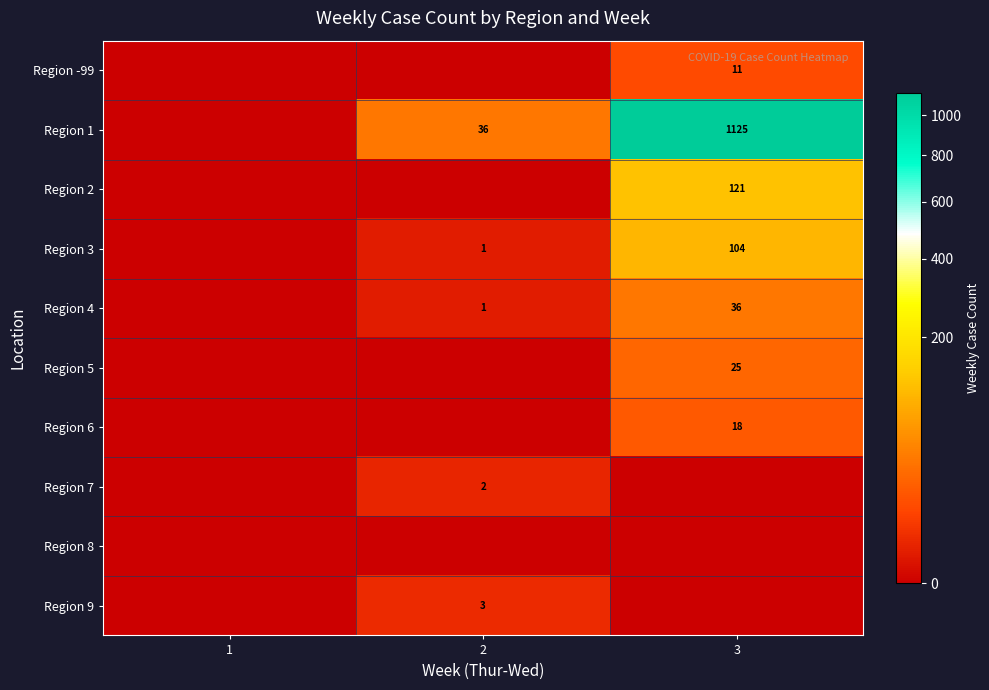

How many positive values does the Region 5 series have?

1